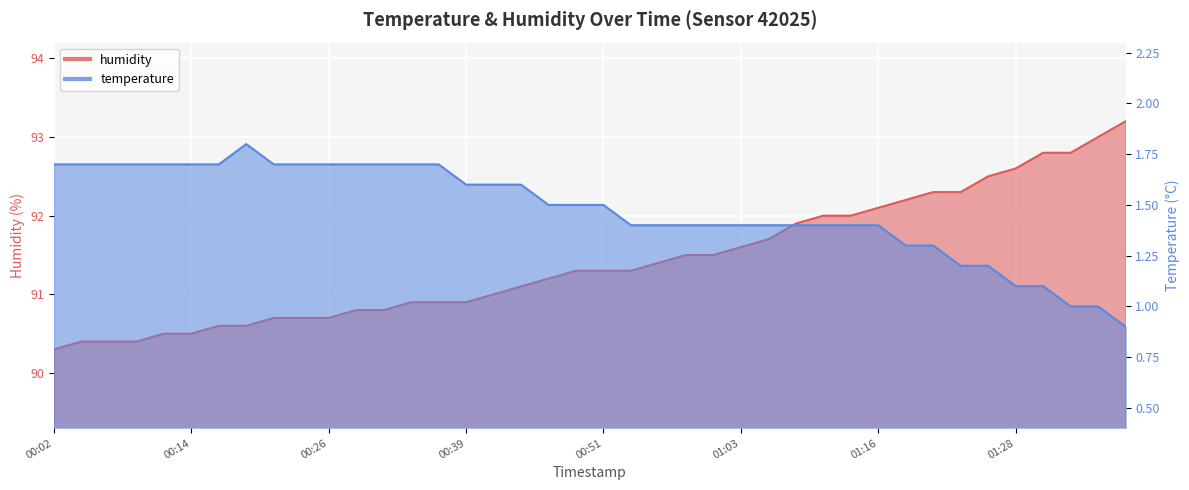

Reading right to left, transcribe all the data shown in this chart.

temperature: 0.9	1.0	1.0	1.1	1.1	1.2	1.2	1.3	1.3	1.4	1.4	1.4	1.4	1.4	1.4	1.4	1.4	1.4	1.4	1.5	1.5	1.5	1.6	1.6	1.6	1.7	1.7	1.7	1.7	1.7	1.7	1.7	1.8	1.7	1.7	1.7	1.7	1.7	1.7	1.7
humidity: 93.2	93.0	92.8	92.8	92.6	92.5	92.3	92.3	92.2	92.1	92.0	92.0	91.9	91.7	91.6	91.5	91.5	91.4	91.3	91.3	91.3	91.2	91.1	91.0	90.9	90.9	90.9	90.8	90.8	90.7	90.7	90.7	90.6	90.6	90.5	90.5	90.4	90.4	90.4	90.3